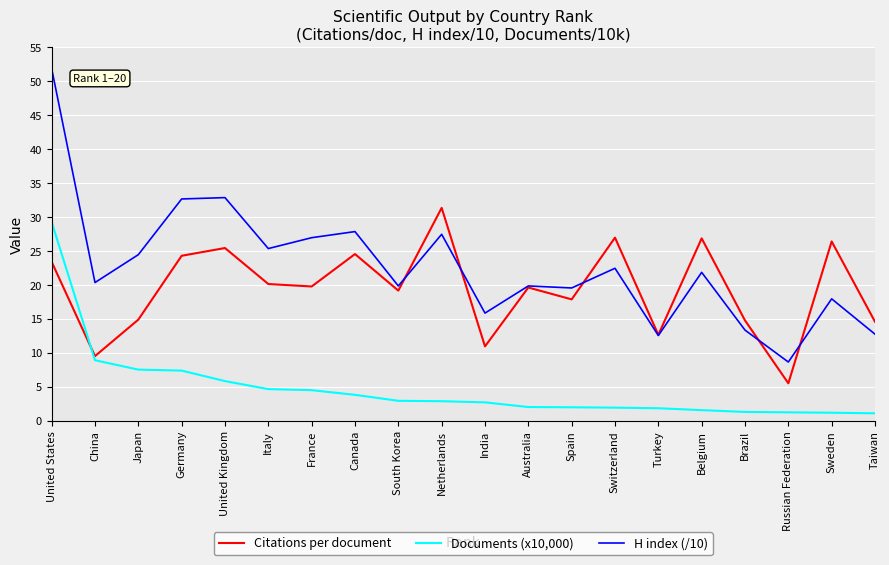

Rank the series by their average value, from highest to lowest.

H index (/10), Citations per document, Documents (x10,000)